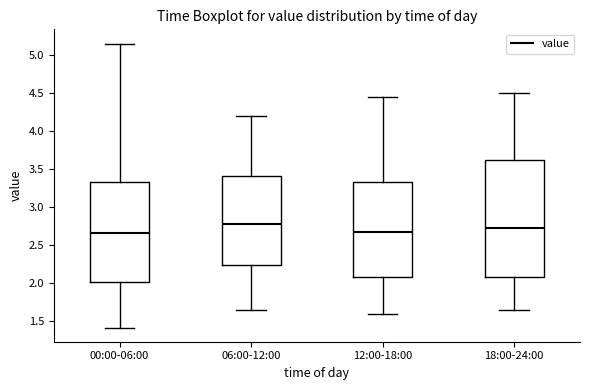

Reading left to right, read every box against the y-axis: the position of its median line, the range the box covers, and the ends of its whiskers. The values are not printed on the chart, so give them approximately, as read against the axis.

00:00-06:00: median 2.65, box 2.00 to 3.35, whiskers 1.40 to 5.15
06:00-12:00: median 2.80, box 2.25 to 3.40, whiskers 1.65 to 4.20
12:00-18:00: median 2.70, box 2.10 to 3.35, whiskers 1.60 to 4.45
18:00-24:00: median 2.75, box 2.10 to 3.65, whiskers 1.65 to 4.50